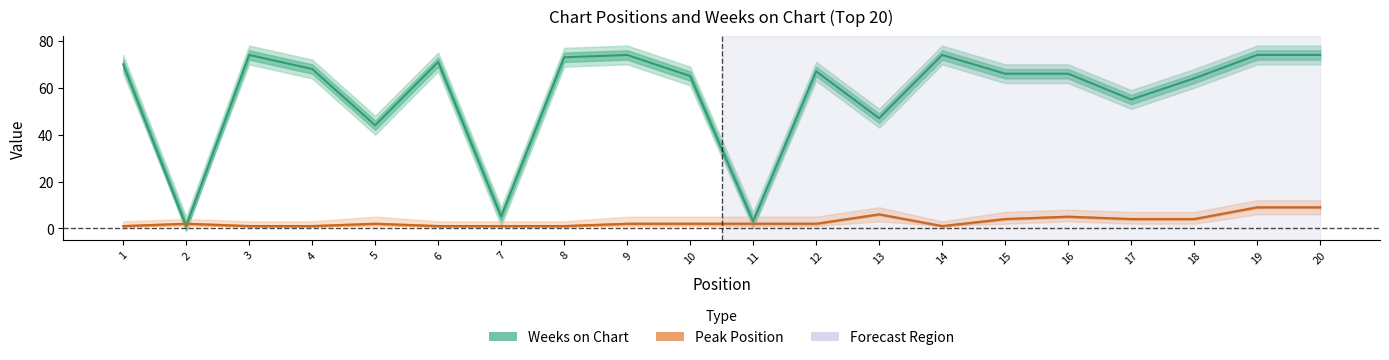

The value of Weeks on Chart at 14 is 74. True or false?

True